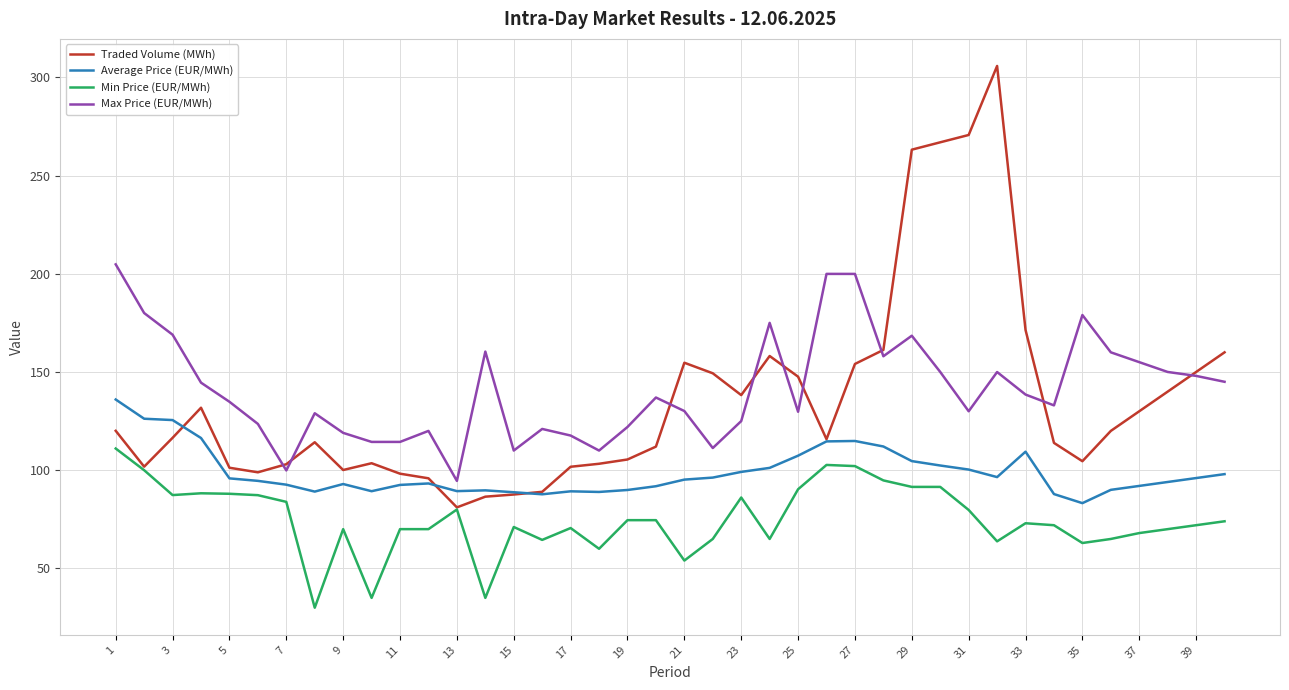

What is the difference between the maximum and second lowest values in the Min Price (EUR/MWh) series?

76.0